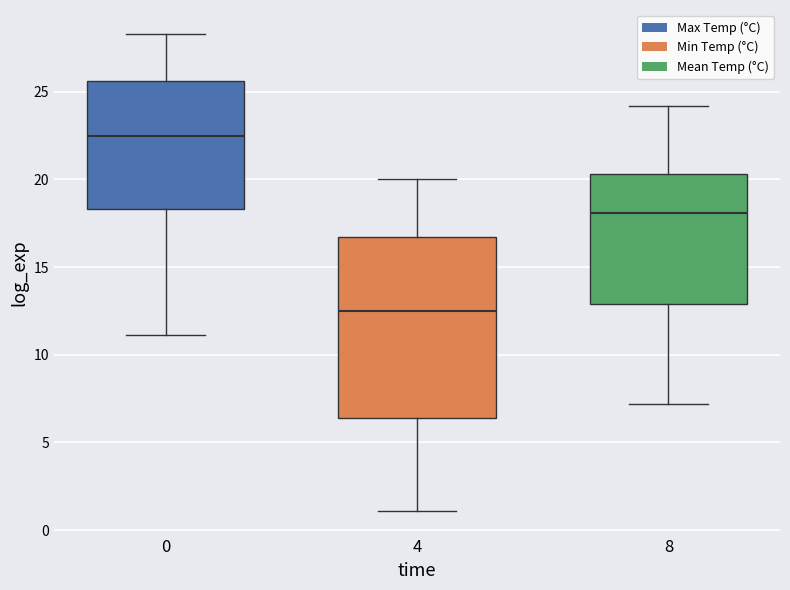

Reading left to right, read every box against the y-axis: the position of its median line, the range the box covers, and the ends of its whiskers. The values are not printed on the chart, so give them approximately, as read against the axis.

0: median 22.5, box 18.5 to 25.5, whiskers 11.0 to 28.5
4: median 12.5, box 6.5 to 16.5, whiskers 1.0 to 20.0
8: median 18.0, box 13.0 to 20.5, whiskers 7.0 to 24.0